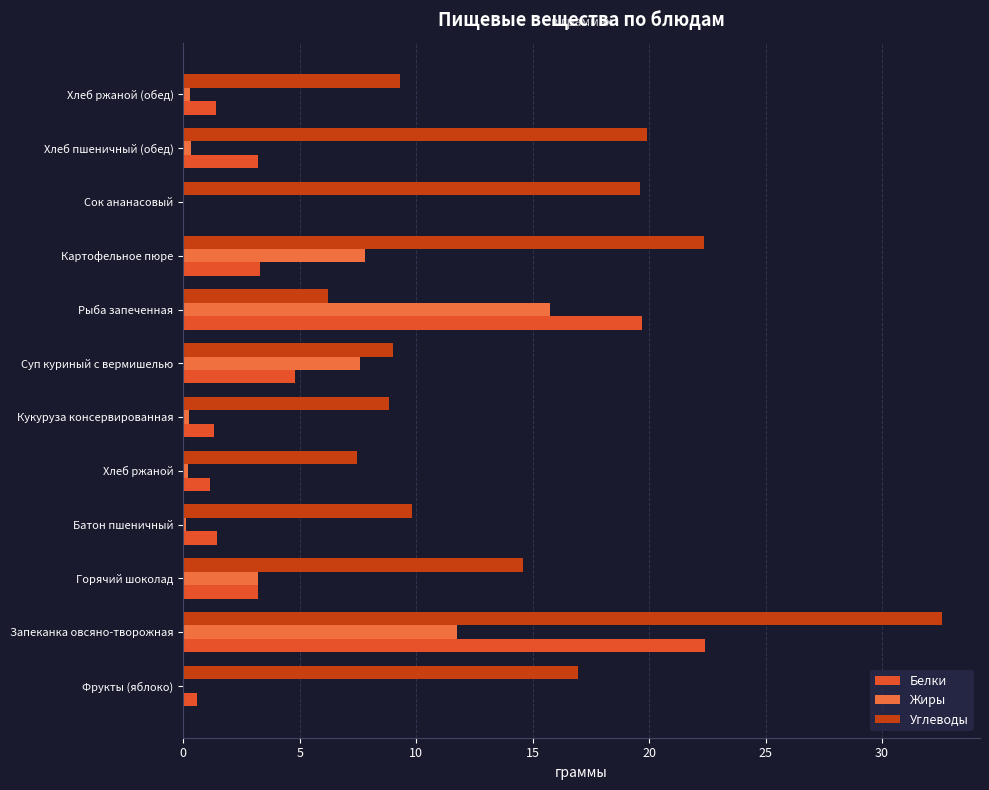

Count the number of categories in the chart.

12